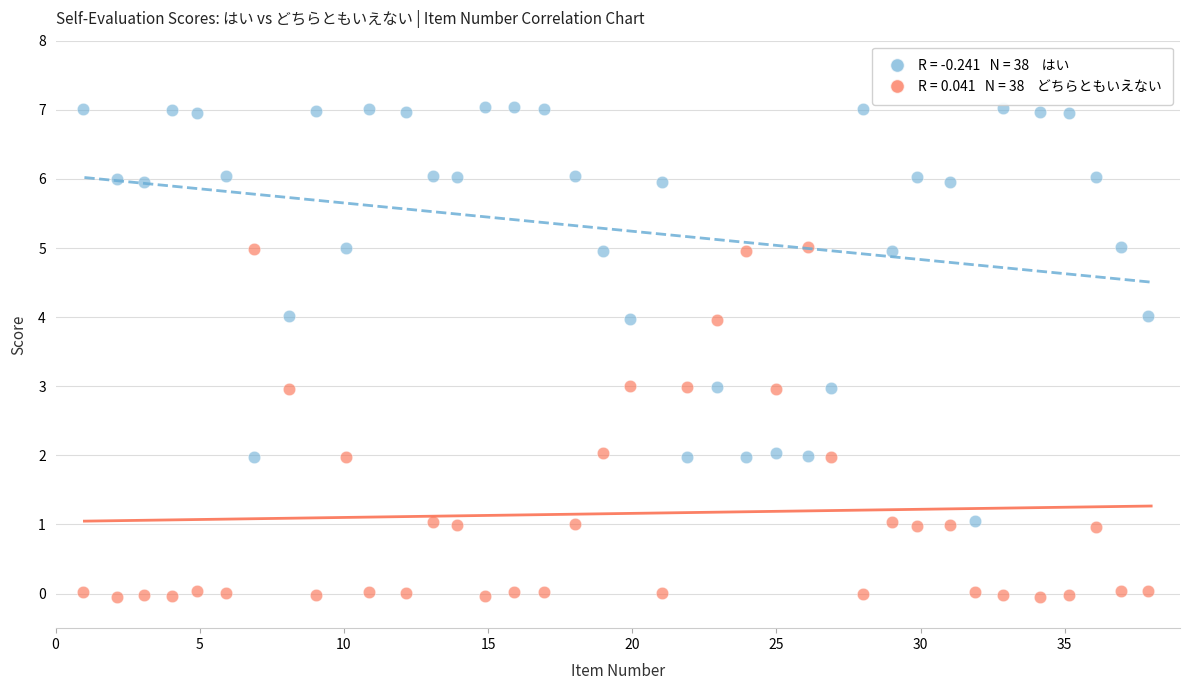

Across all data points, what is the range of Y values (max minus min)?

7.1